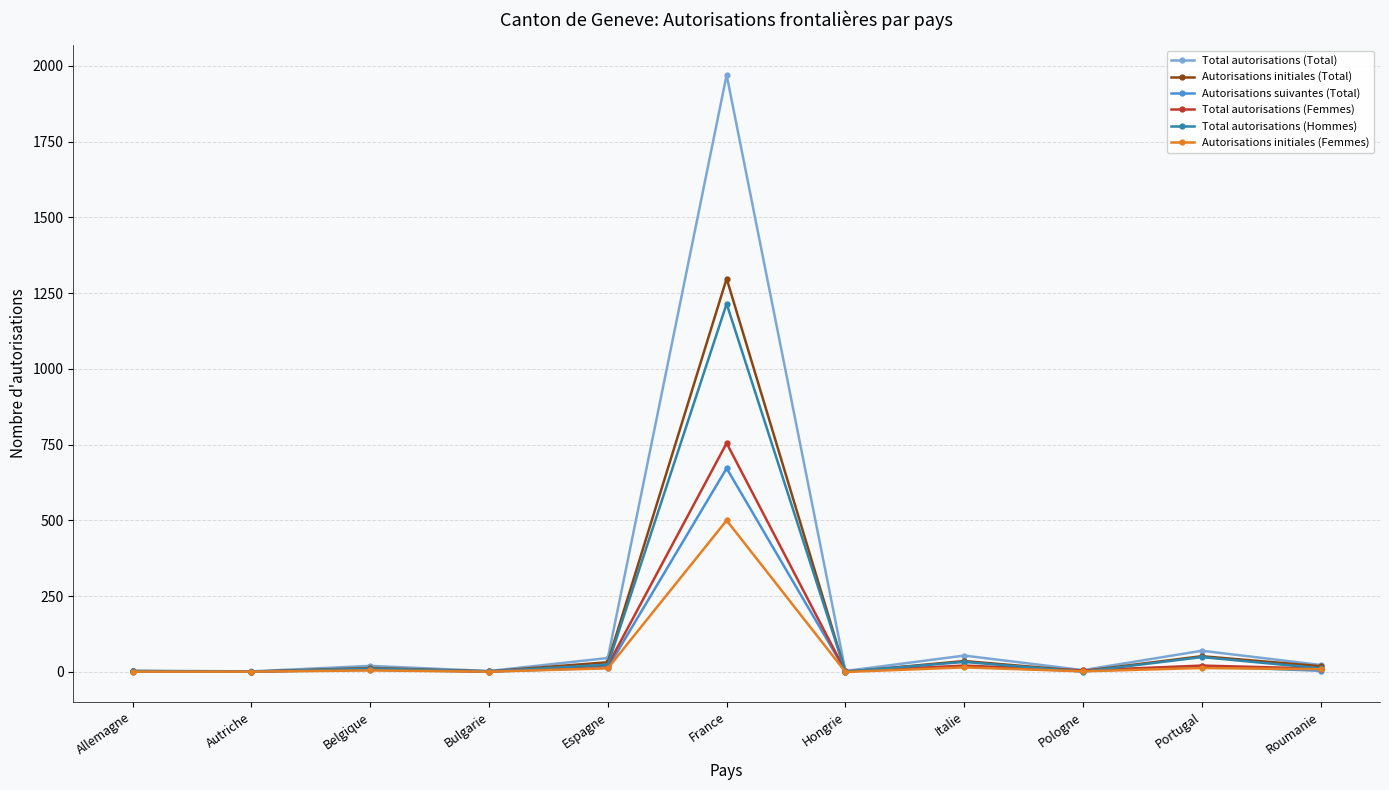

Which series has the largest total across all categories?

Total autorisations (Total)